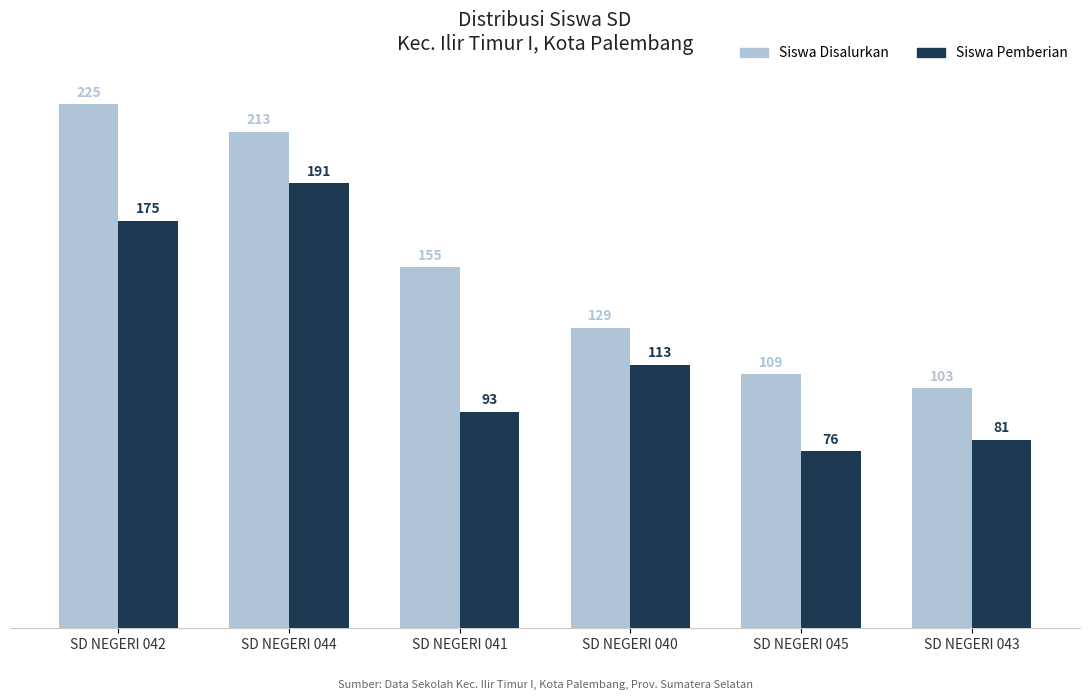

Count the number of categories in the chart.

6